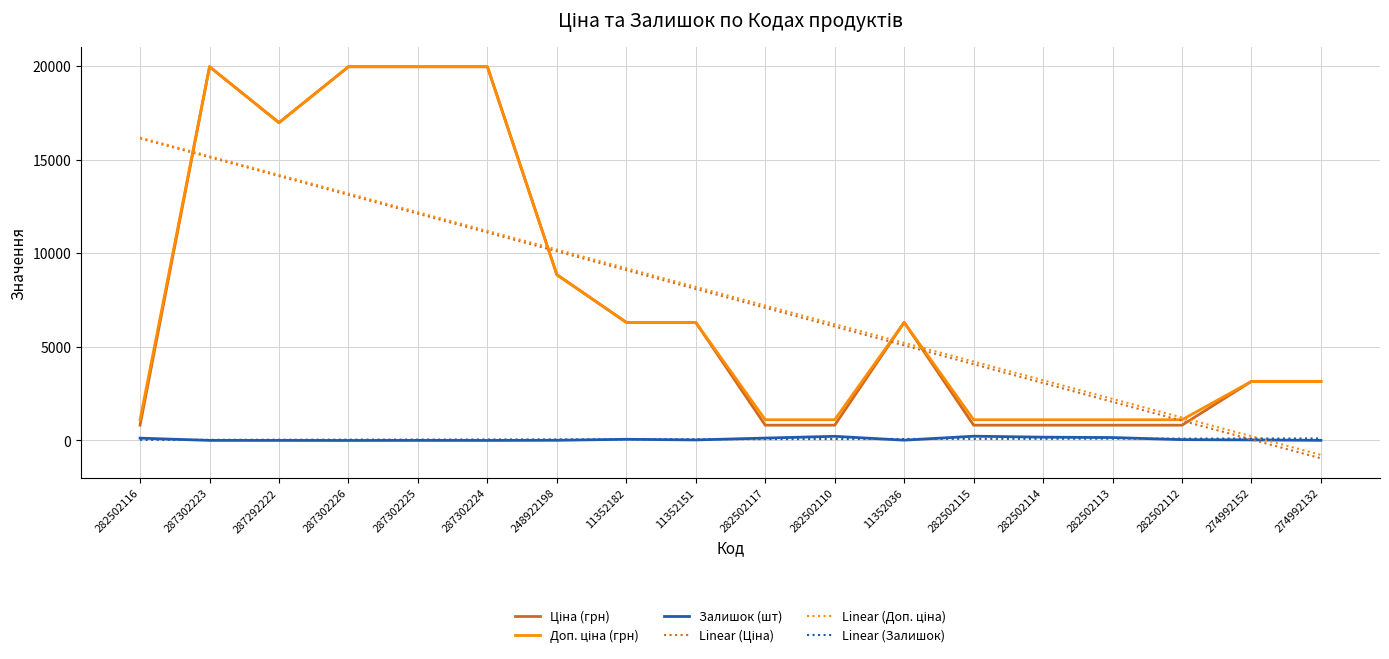

What is the sum of all Linear (Залишок) values?

1268.0